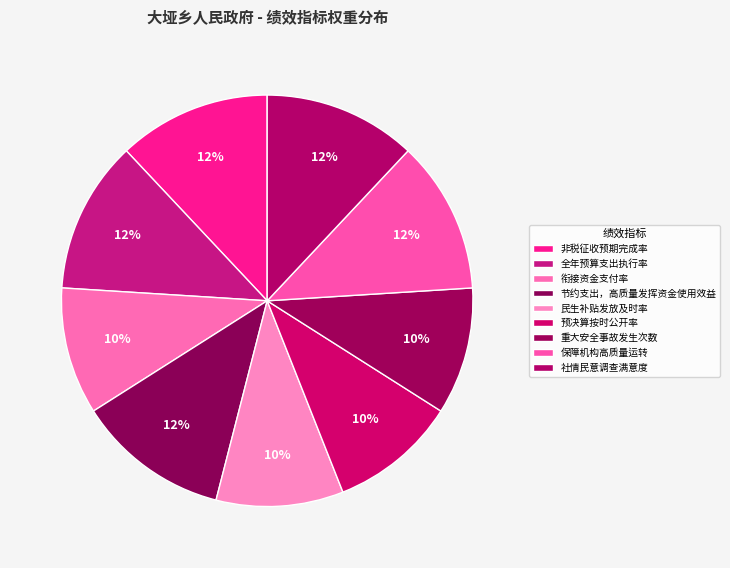

The 非税征收预期完成率 slice represents 12% of the pie. True or false?

True